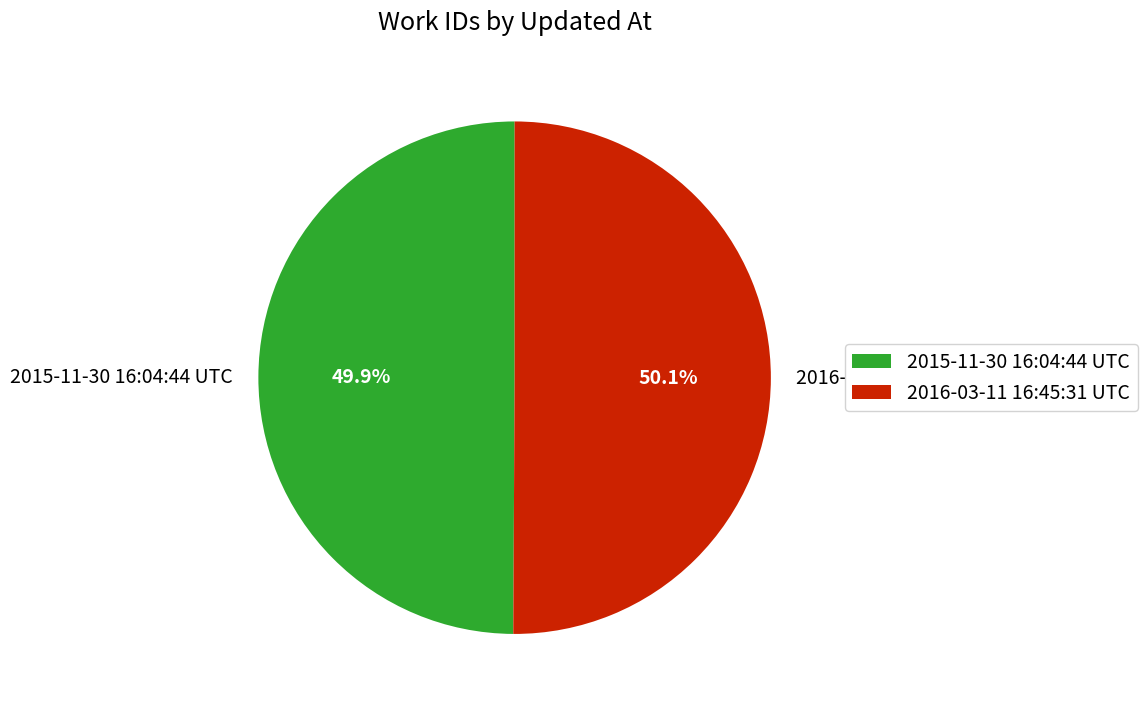

To the nearest percent, what percentage of the pie is 2015-11-30 16:04:44 UTC?

50%